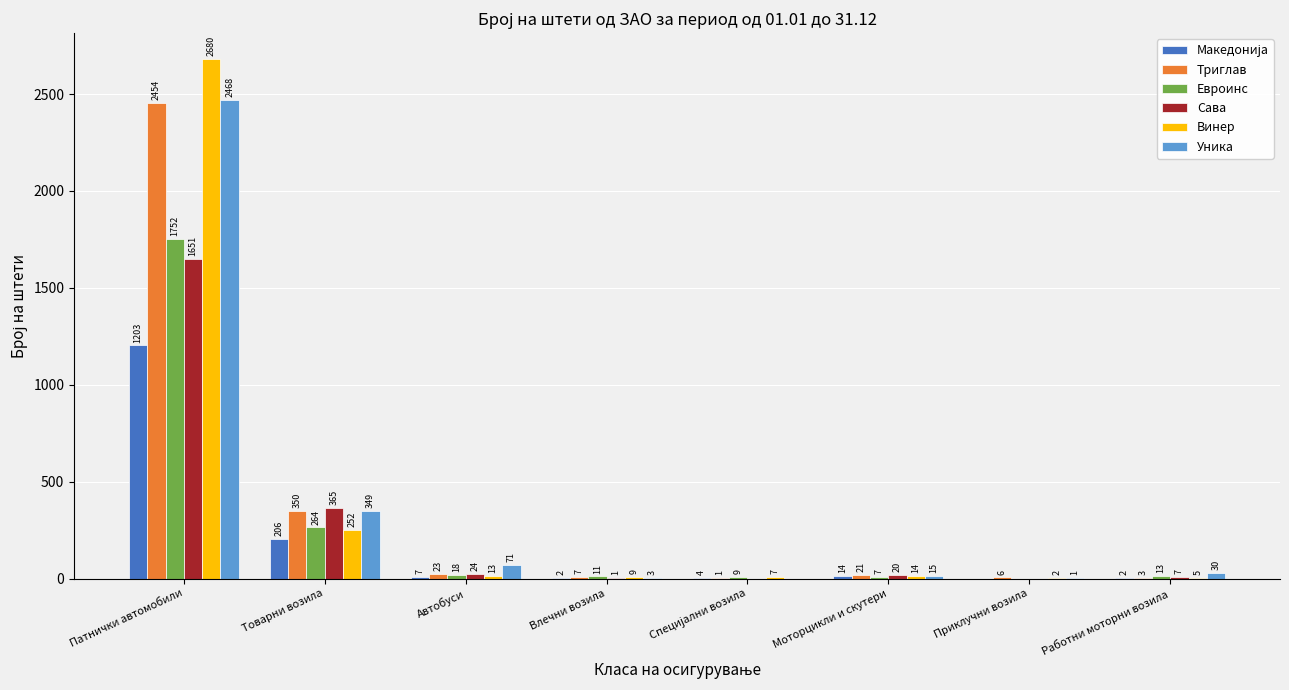

Count the number of data series in this chart.

6